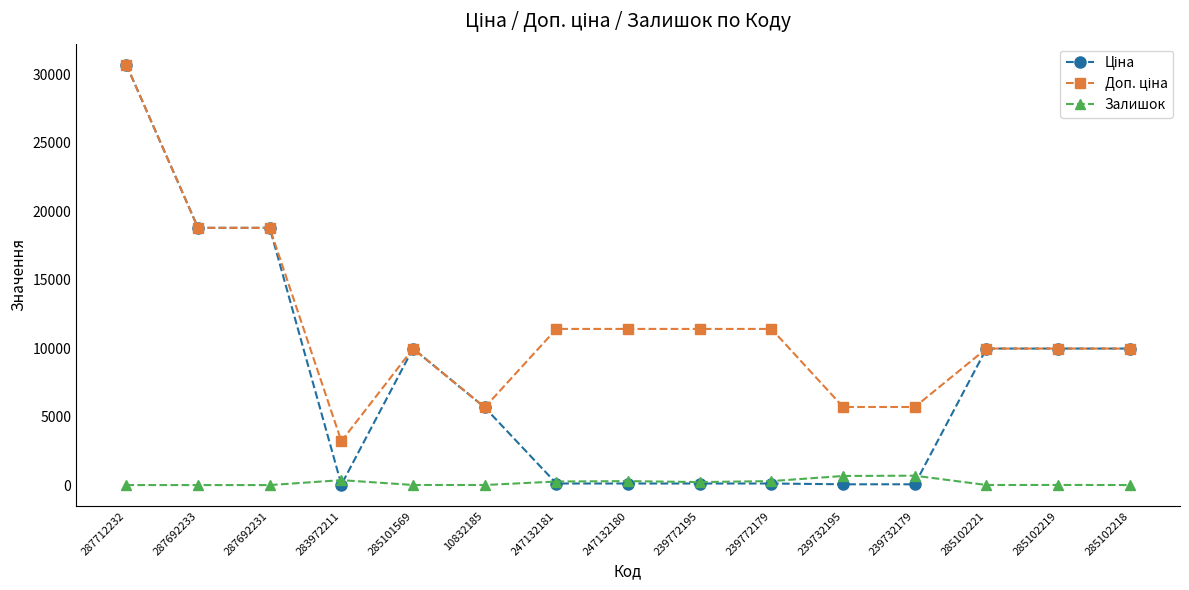

What is the maximum value shown in the chart?

30717.1